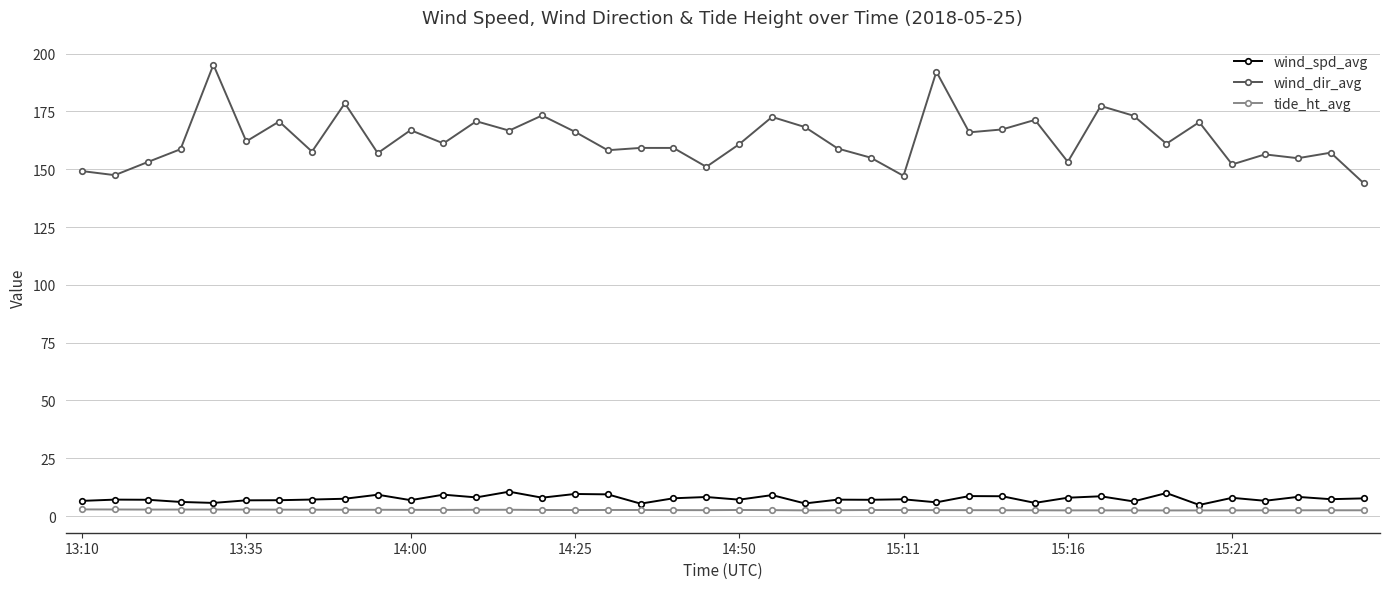

True or false: tide_ht_avg has more than 2 points higher than both neighbors.

True